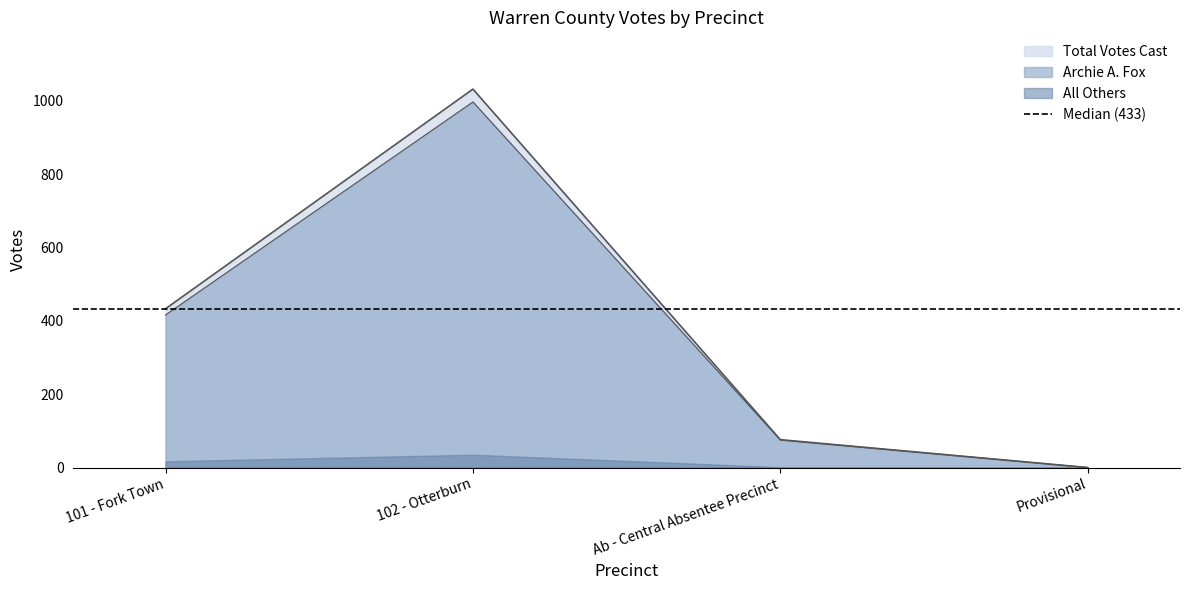

Where is All Others nearest to the value 516?

101 - Fork Town